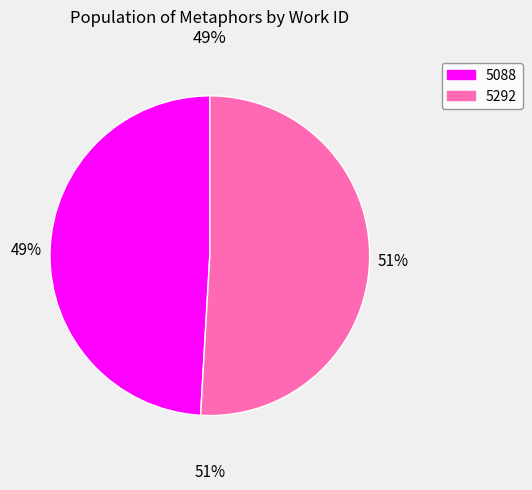

What is the change in value from 5088 to 5292?

+513